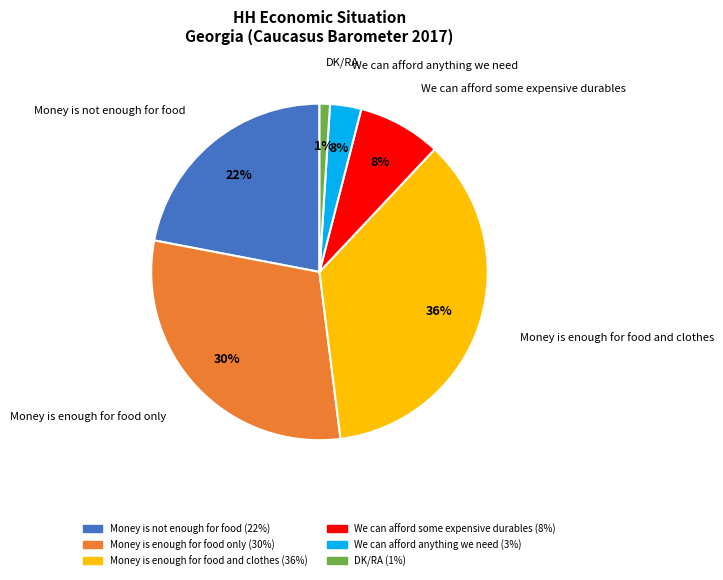

Count the number of slices in the pie.

6